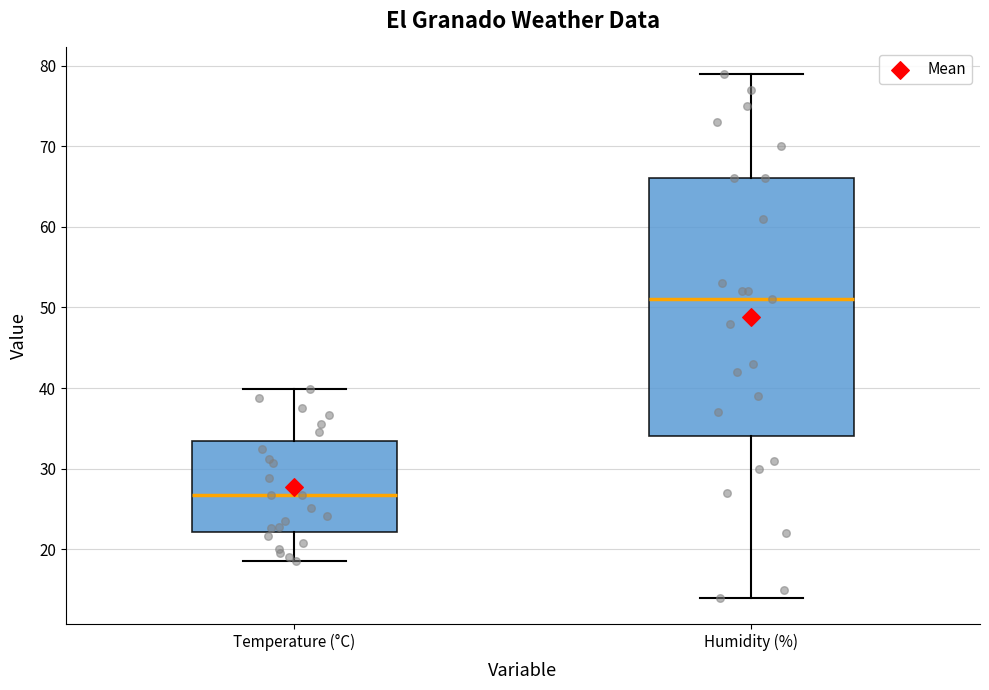

Which box's median line is the highest?

Humidity (%)